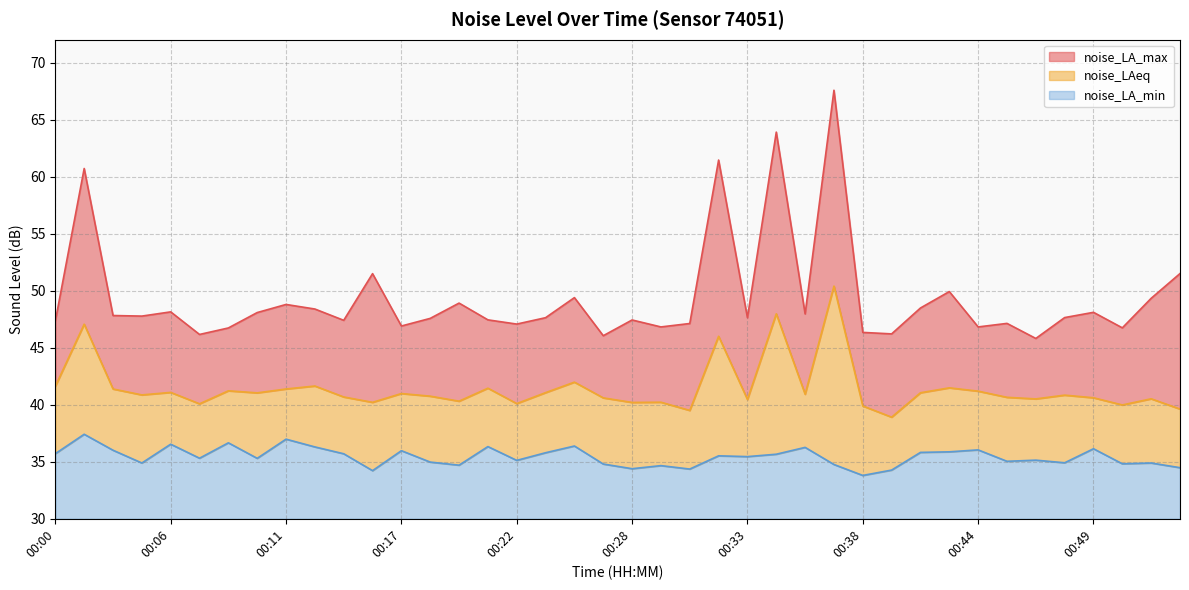

At which label does noise_LA_max reach its peak?

00:37